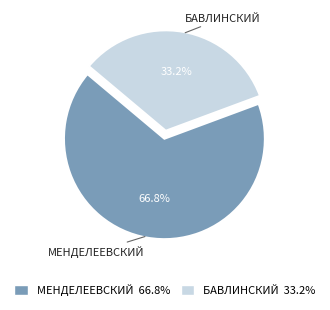

Which category has the smallest portion of the pie?

БАВЛИНСКИЙ 33.2%